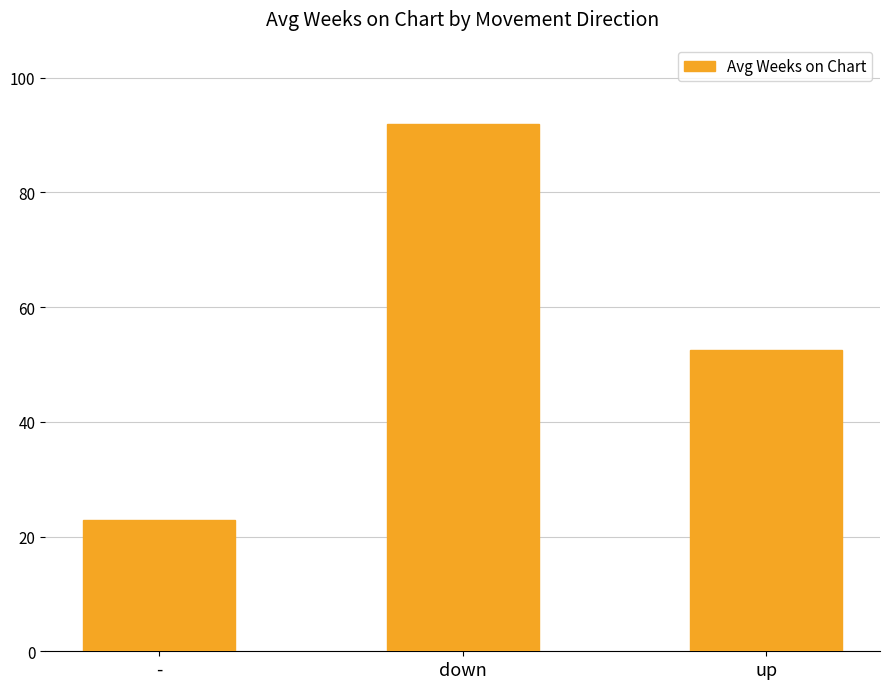

Rank the categories by value from highest to lowest.

down, up, -